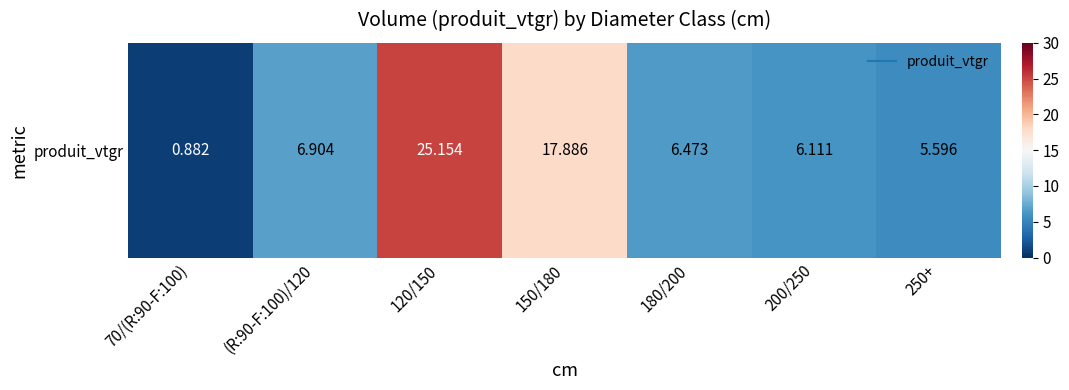

Reading left to right, what are all the values shown in this chart?

0.9	6.9	25.2	17.9	6.5	6.1	5.6